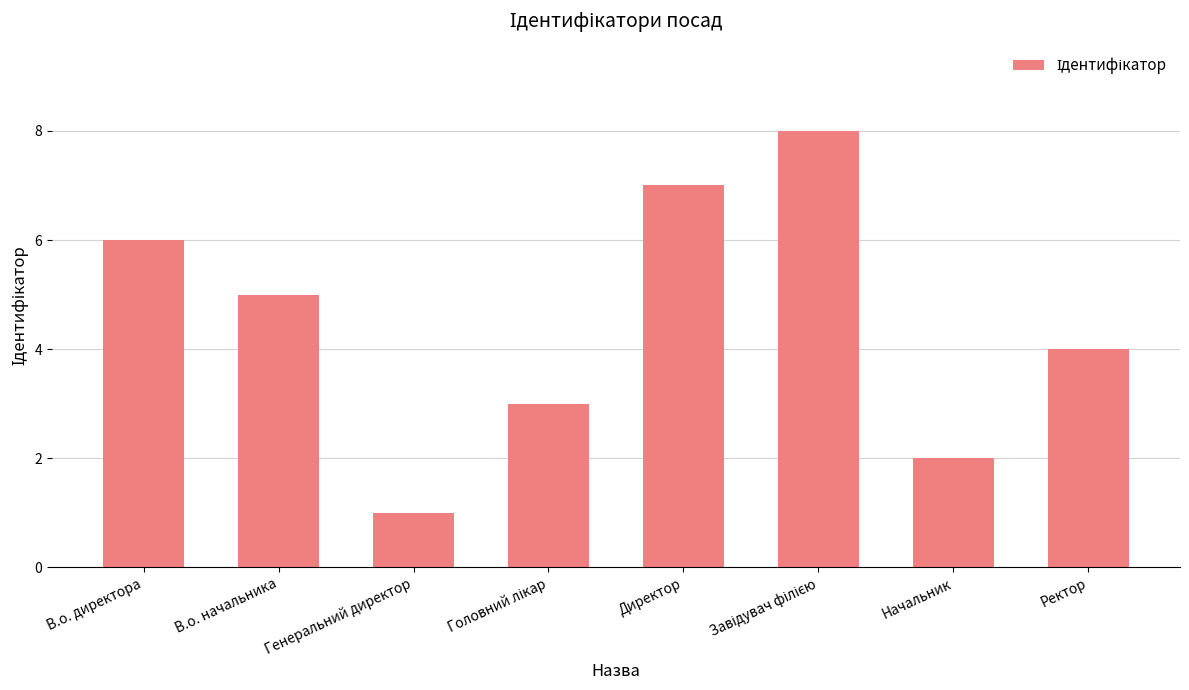

What is the smallest value displayed?

1